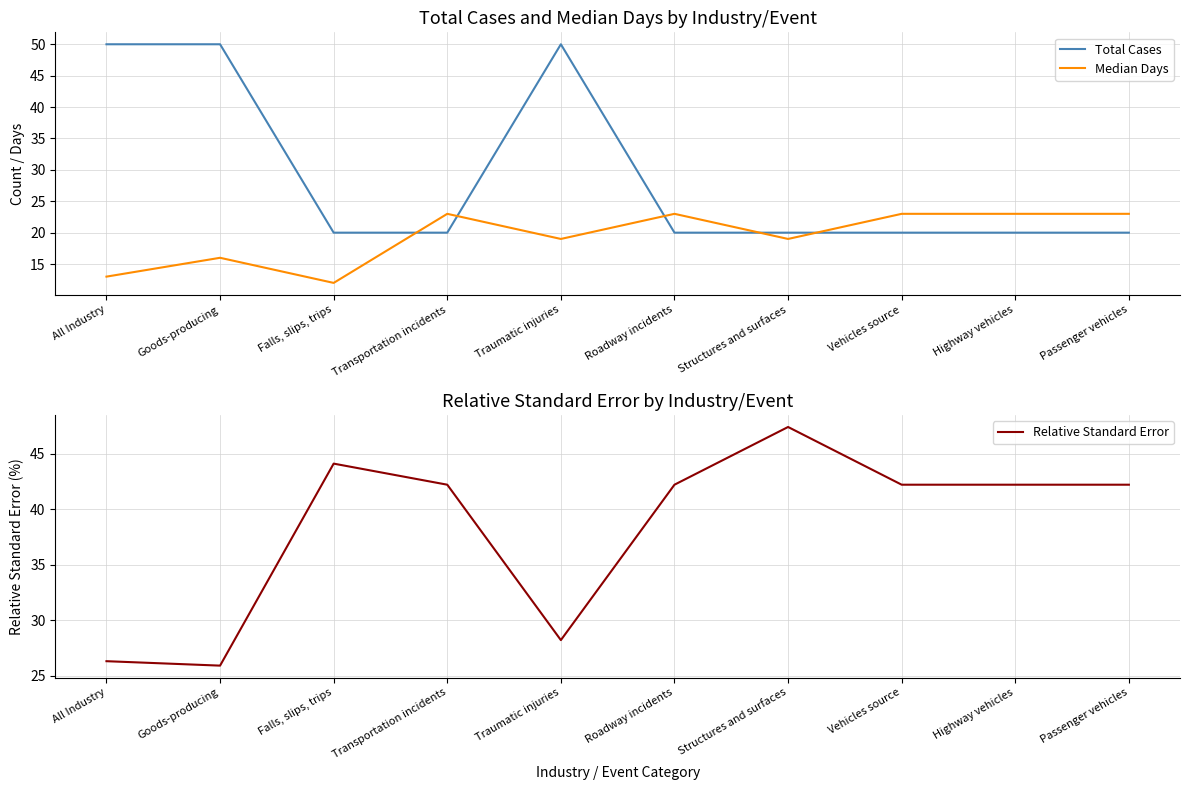

What is the difference between the maximum and minimum values in the Relative Standard Error series?

21.5